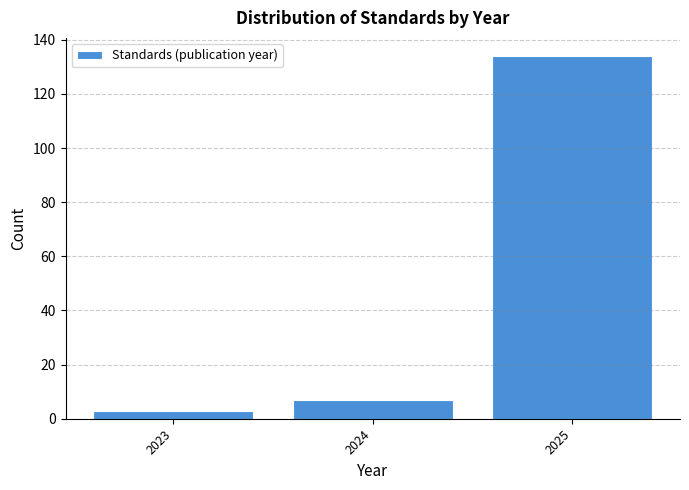

Reading left to right, transcribe this chart: for each bar, give the range it covers on the x-axis and its height. The values are not printed on the chart, so give them approximately, as read against the axis.

2022.5 to 2023.5: 4
2023.5 to 2024.5: 8
2024.5 to 2025.5: 134